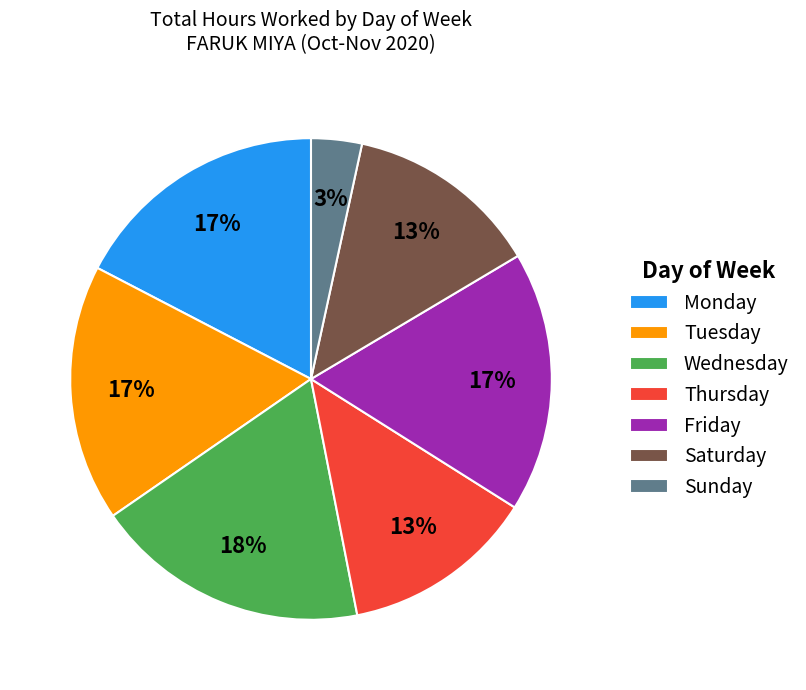

Is the sum of Wednesday and Sunday greater than half?

No